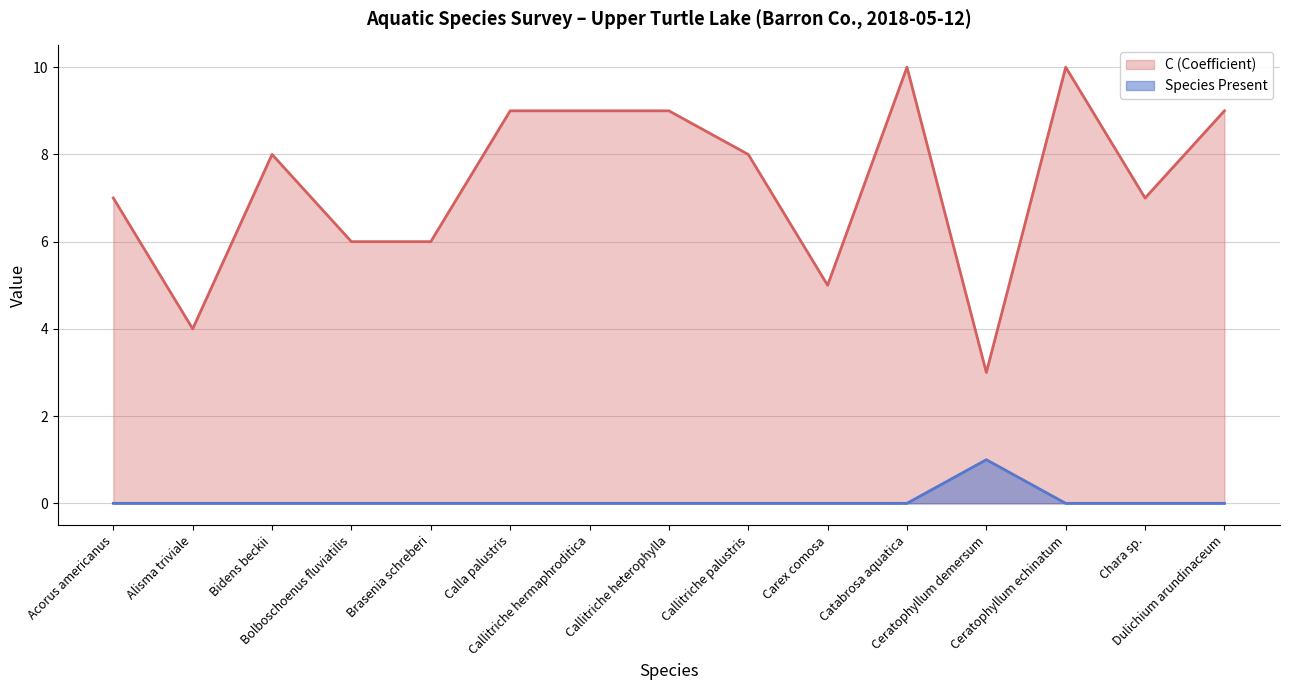

How many data points in C (Coefficient) are less than 8?

7